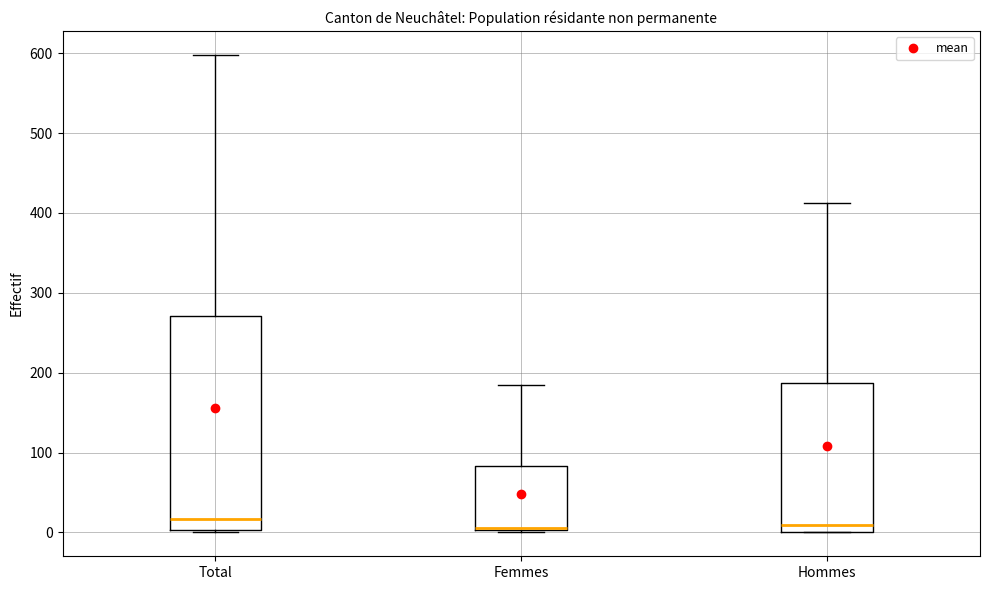

Which box is the tallest, from its lower edge to its upper edge?

Total